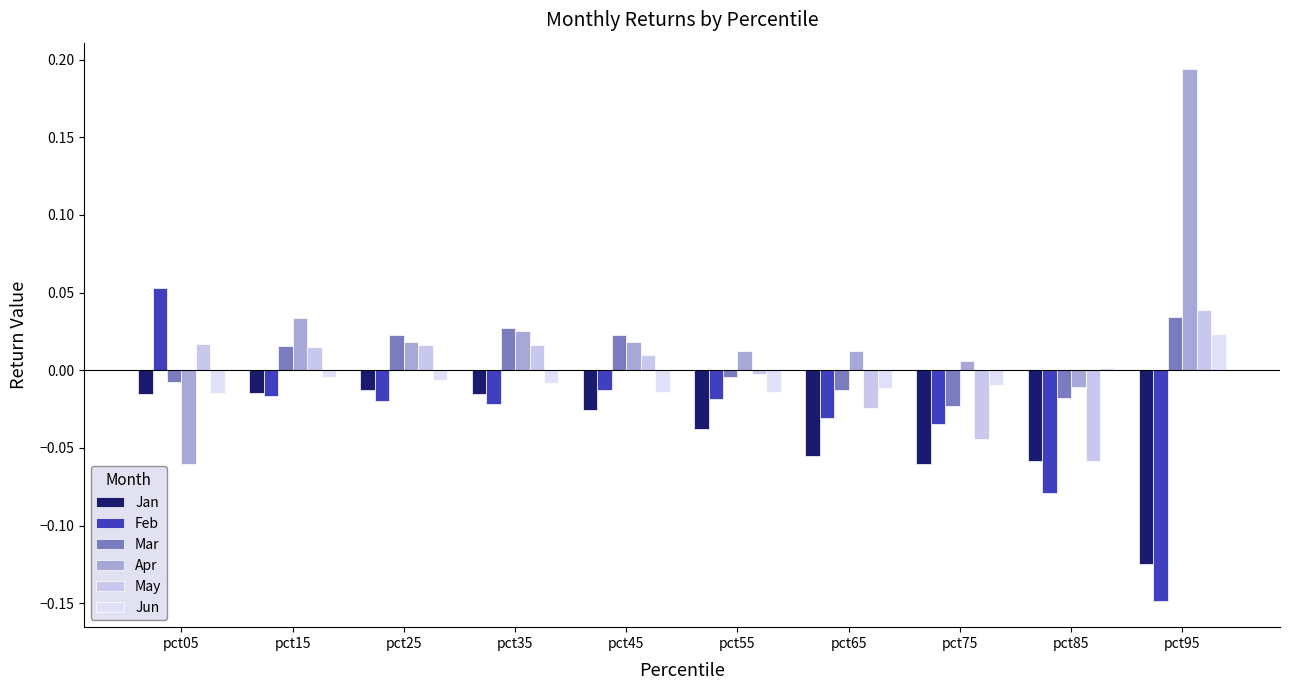

What is the difference between the Feb values at pct15 and pct05?

0.1